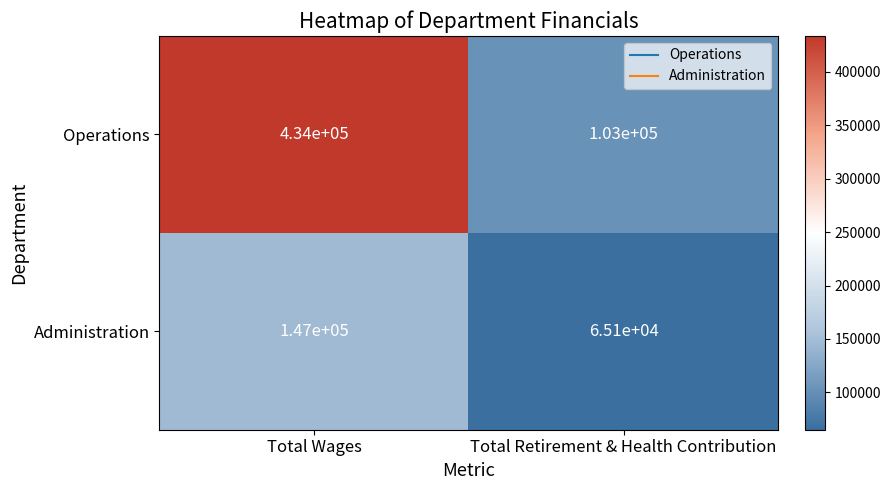

Read the Administration value at Total Wages.

147000